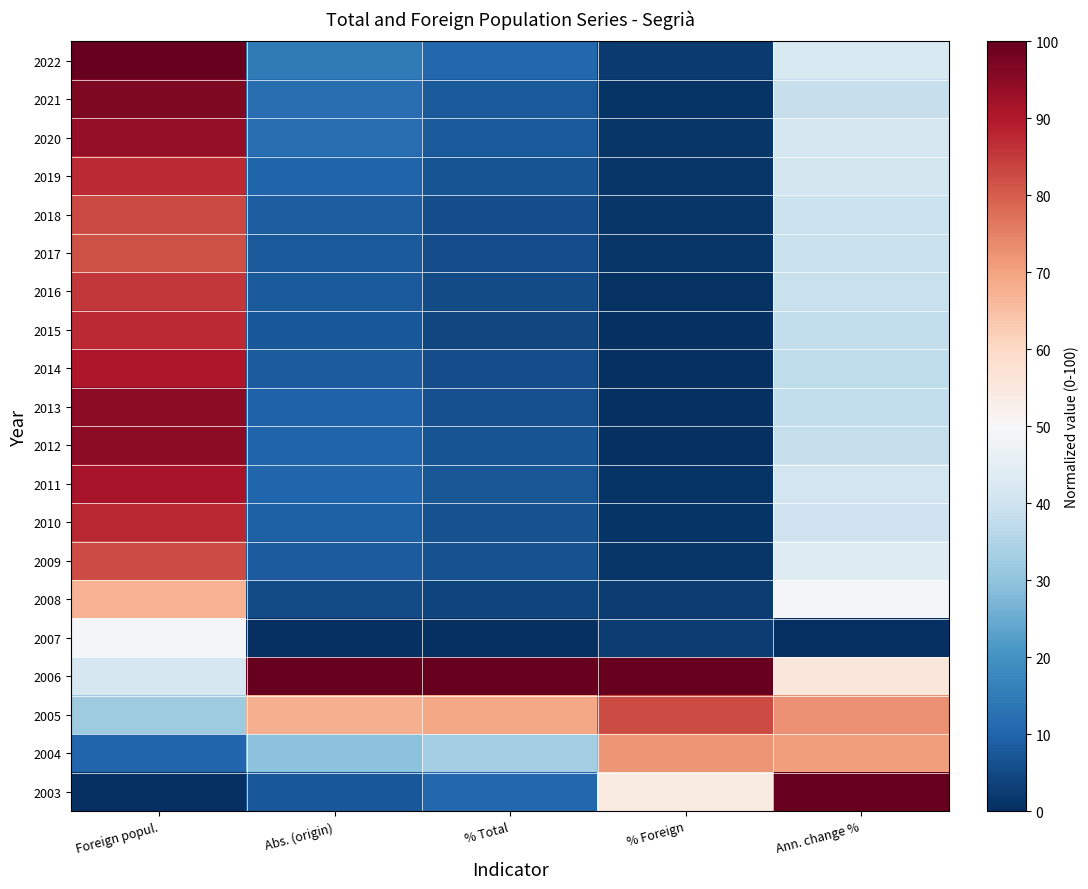

Count the number of categories in the chart.

5